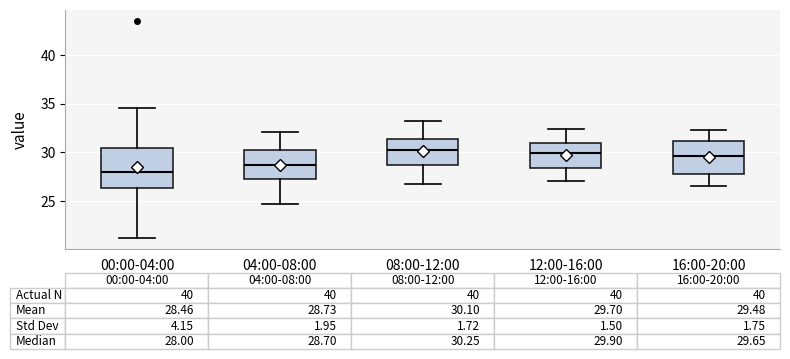

Which box is the tallest, from its lower edge to its upper edge?

00:00-04:00